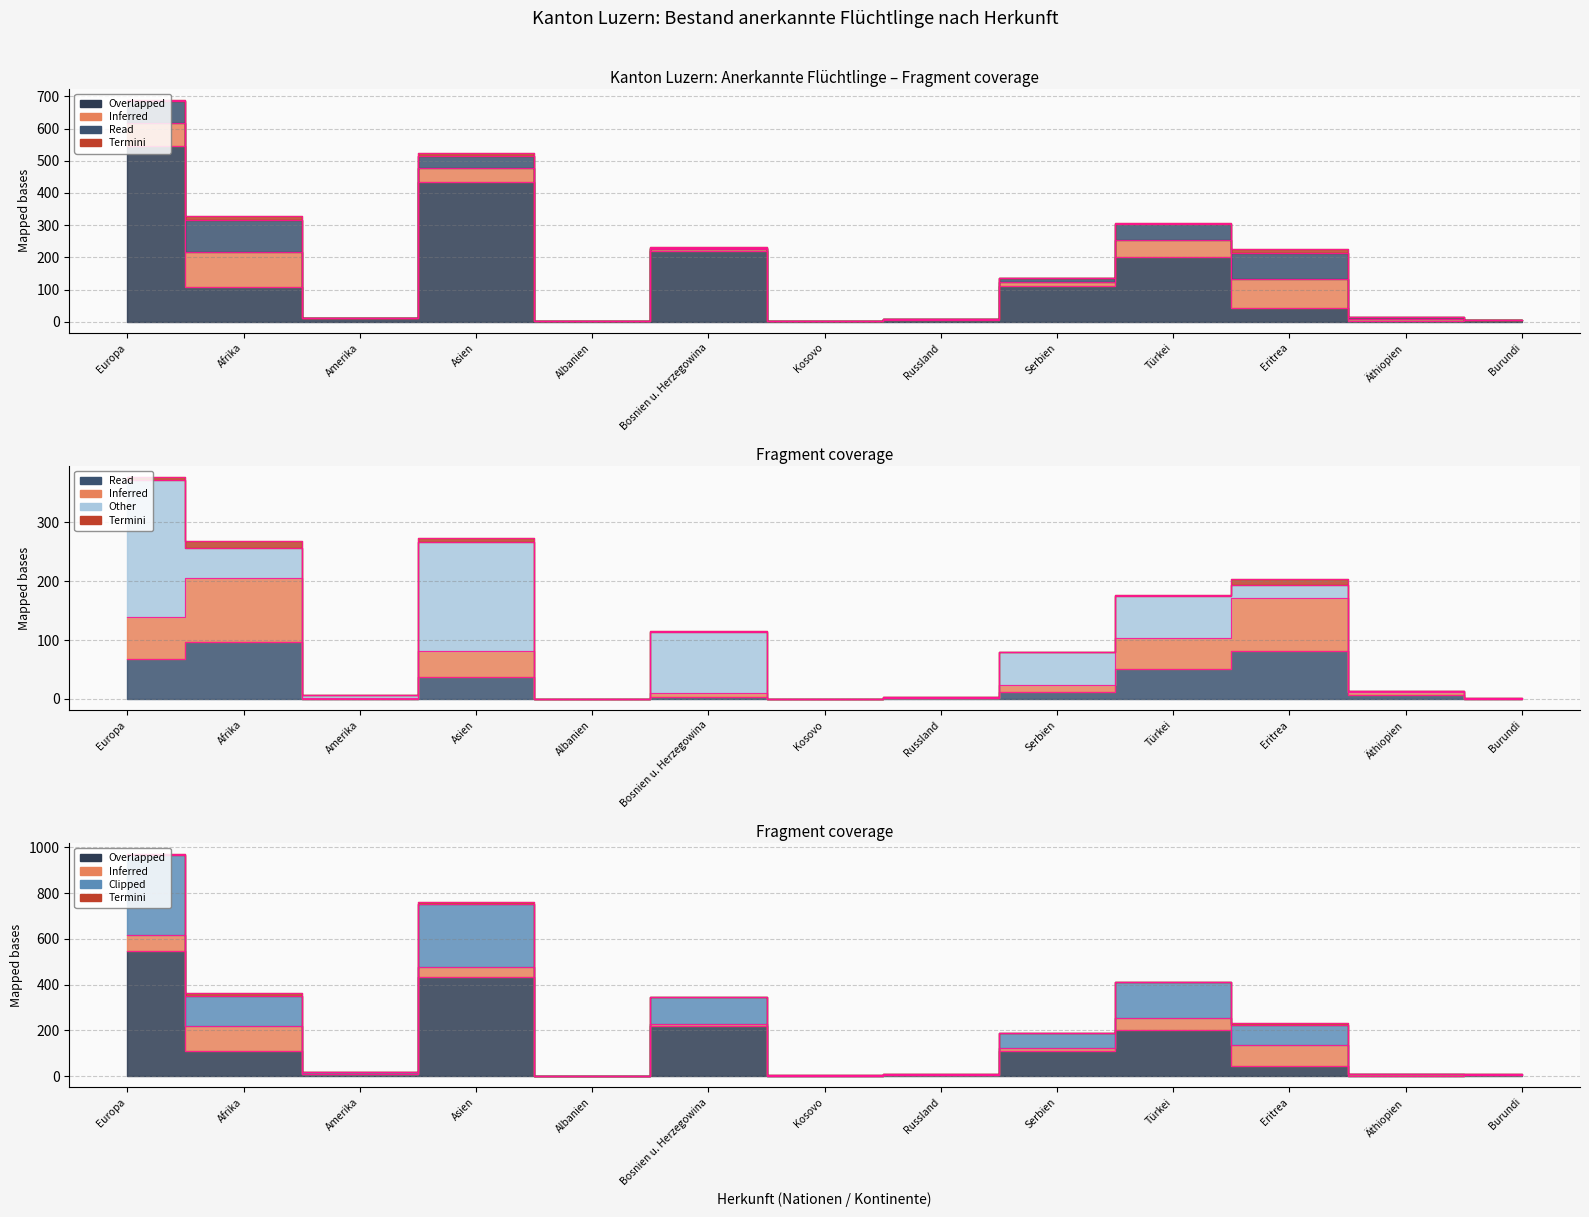

Which category has the highest value in the Frauen Niedergelassene series?

Europa